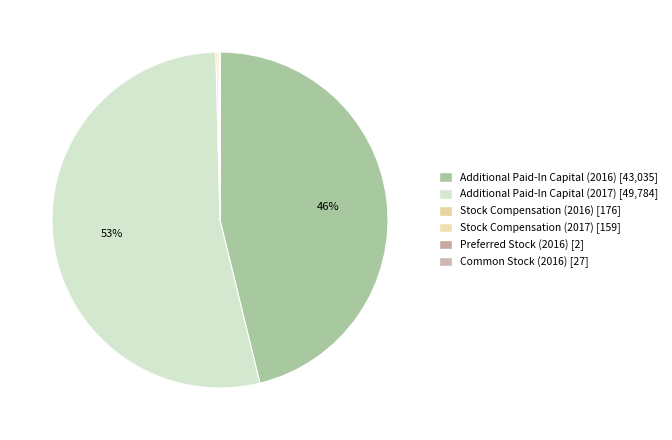

Is the sum of Additional Paid-In Capital (2016) and Stock Compensation (2016) greater than half?

No